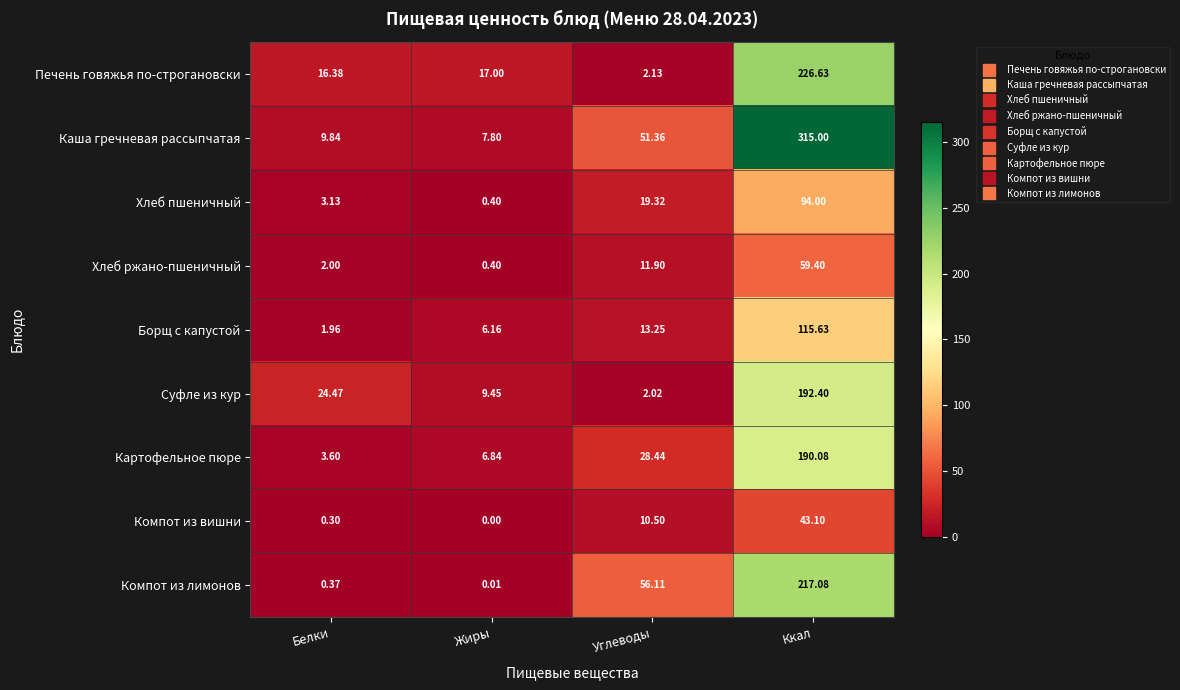

At which label does Печень говяжья по-строгановски reach its peak?

Ккал